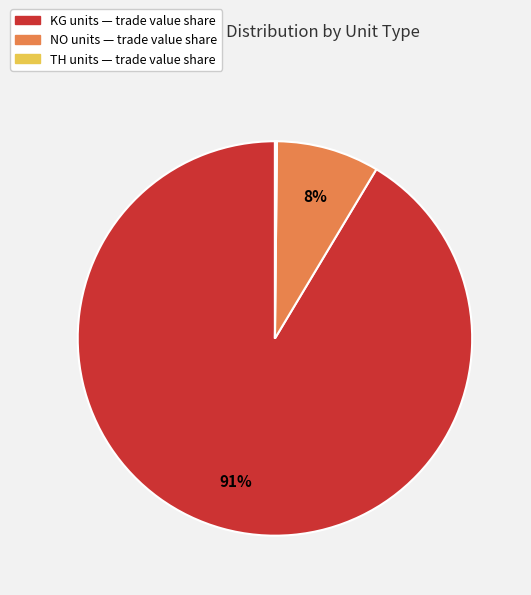

Is there any slice that represents more than half of the pie?

Yes